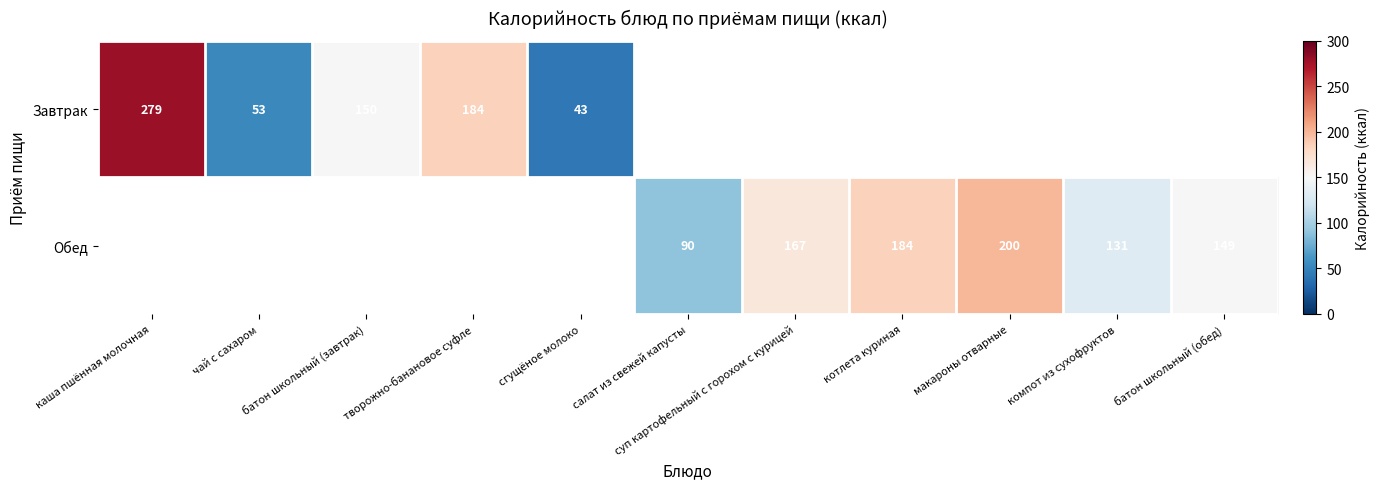

Is it true that Завтрак equals 84 at творожно-банановое суфле?

False